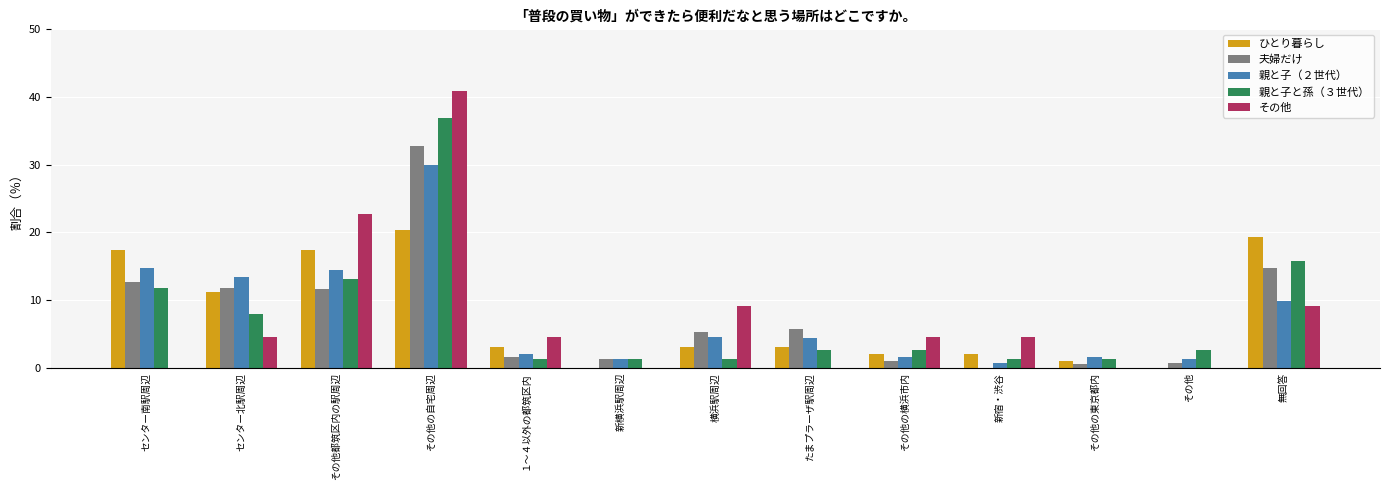

What are all the series names shown in the legend?

ひとり暮らし, 夫婦だけ, 親と子（２世代）, 親と子と孫（３世代）, その他